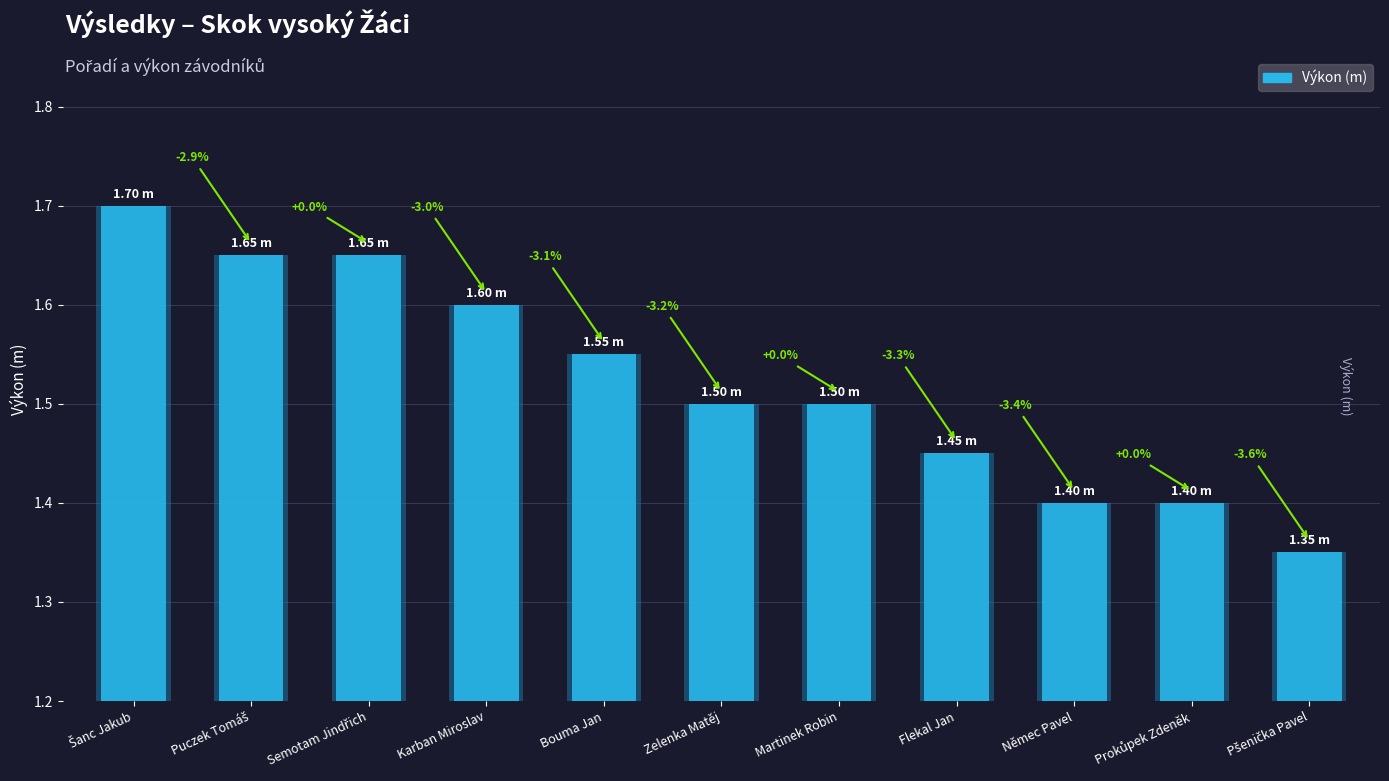

What position from the right is Zelenka Matěj?

6